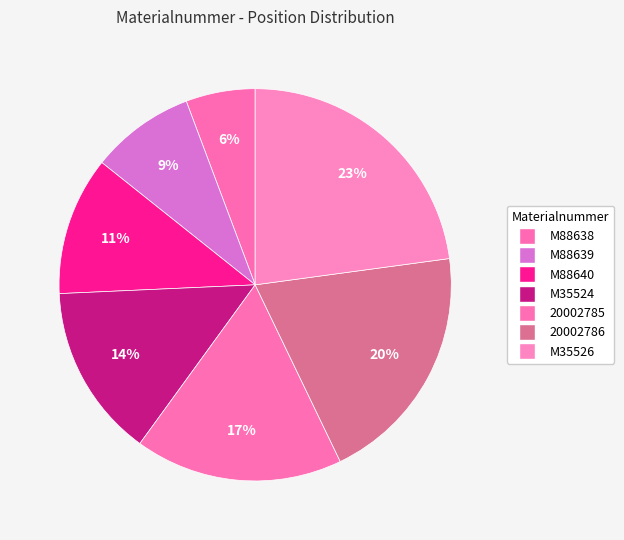

To the nearest percent, what is the difference between the largest and smallest slice percentages?

17%